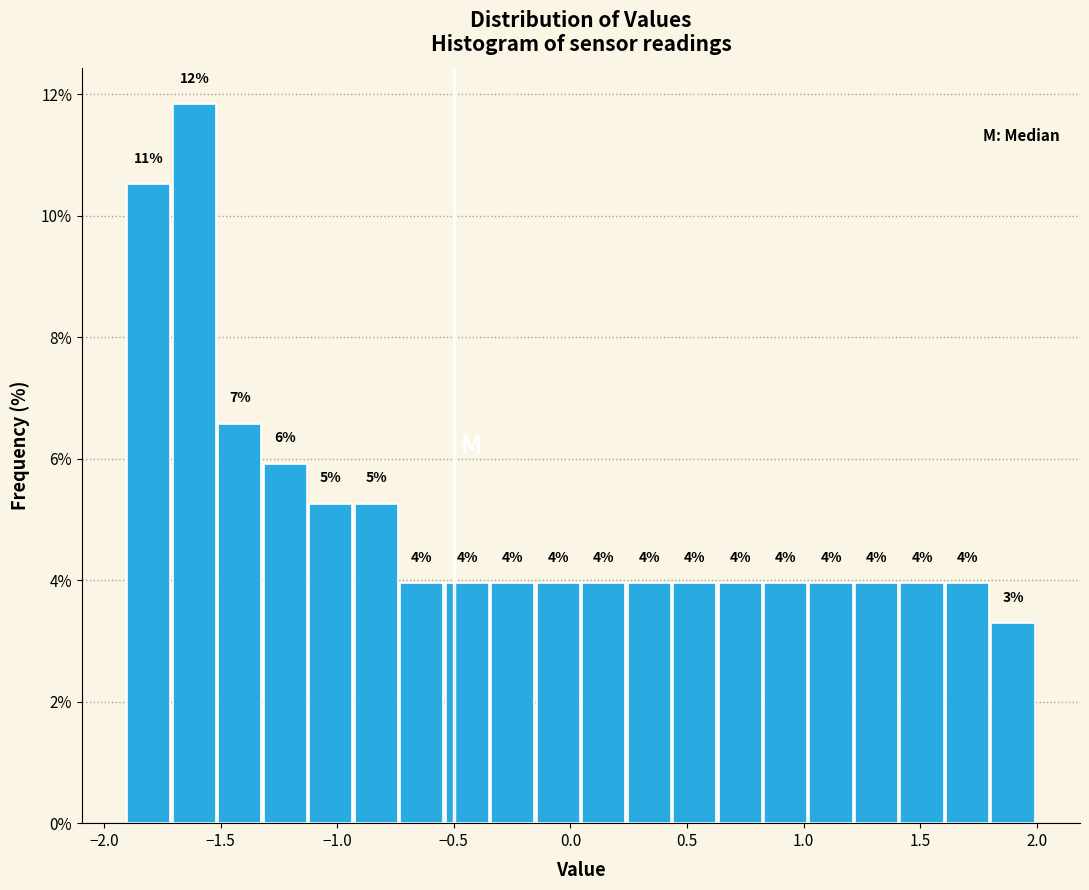

Around what value on the x-axis is the tallest bar? Give the approximate position of its centre, as read against the axis.

-1.60